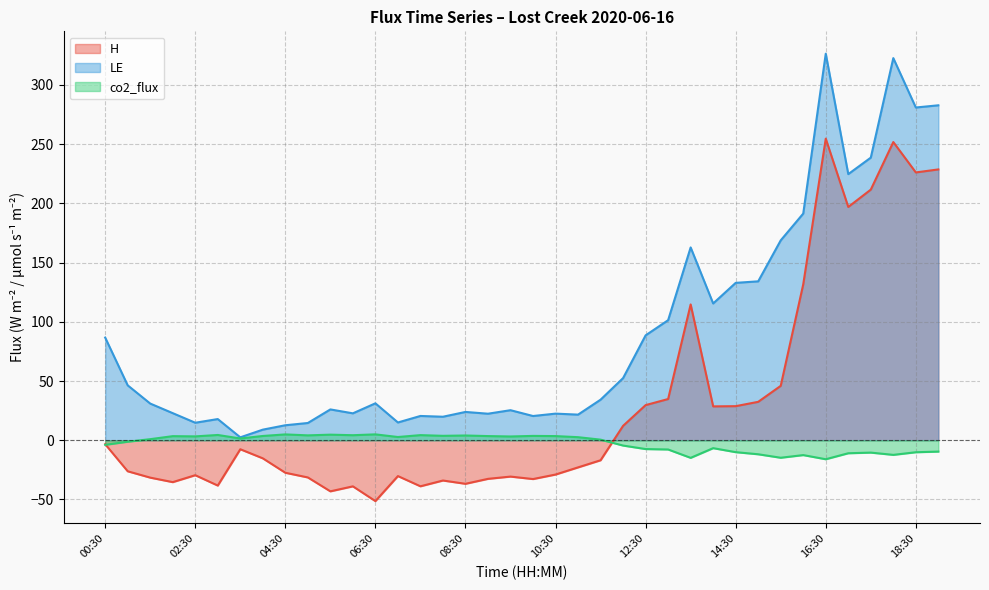

True or false: LE and H intersect in this chart.

False